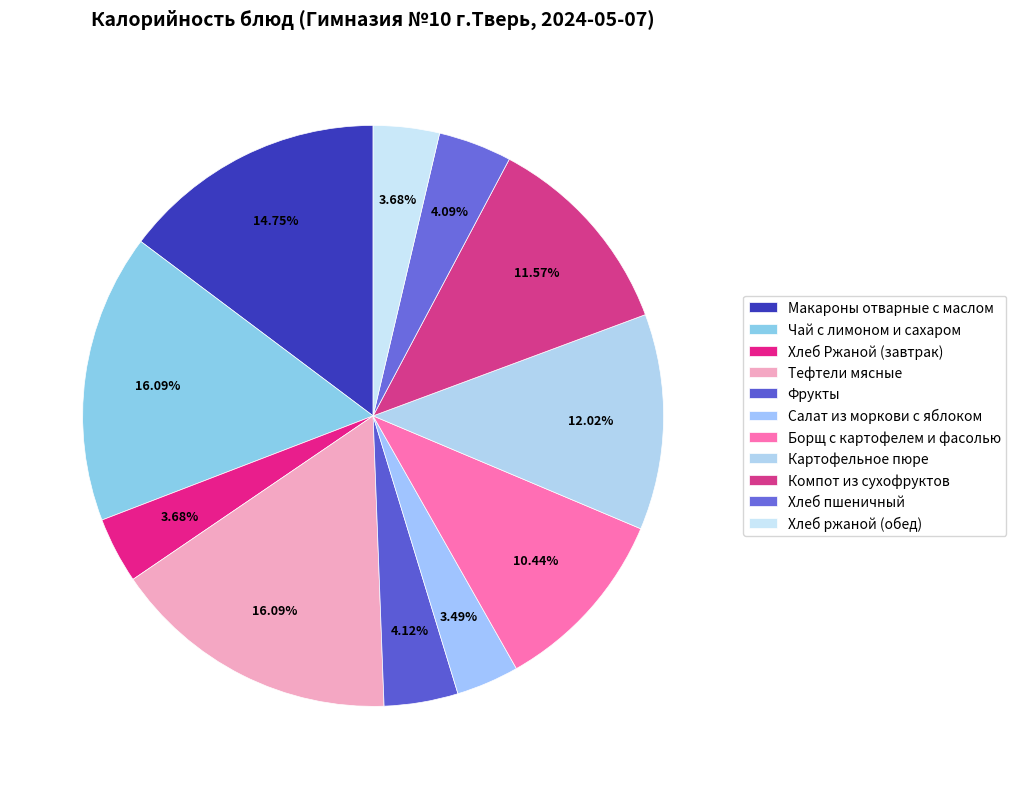

Is it true that Чай с лимоном и сахаром is 16% of the pie?

True